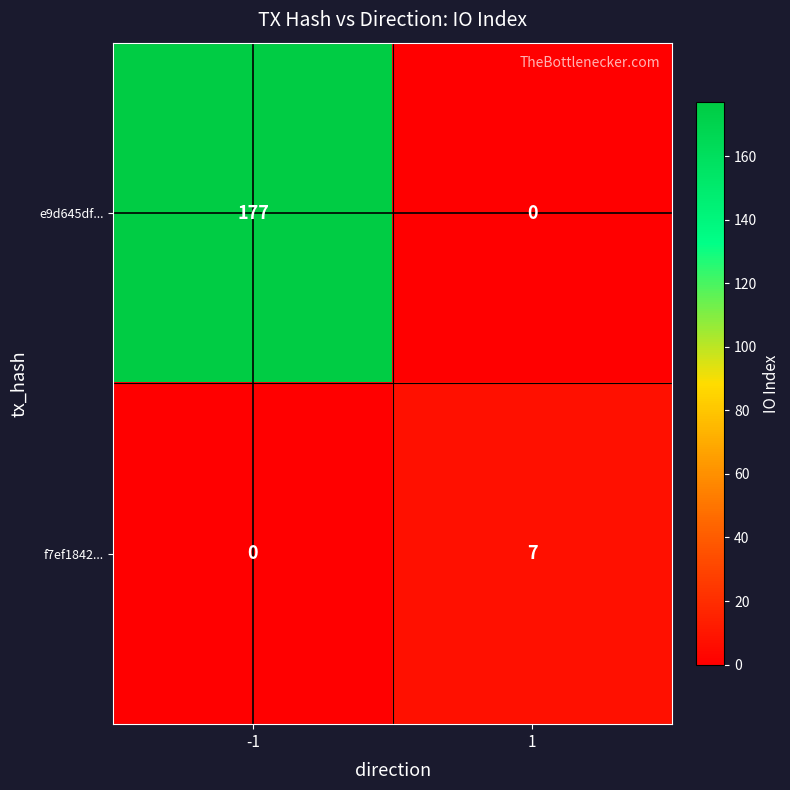

What is the difference between the maximum and minimum values in the f7ef1842... series?

7